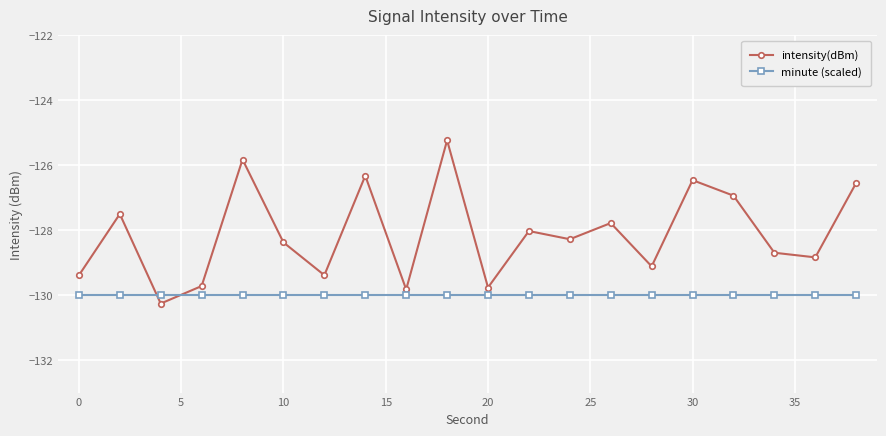

Which series has the widest spread of values?

intensity(dBm)